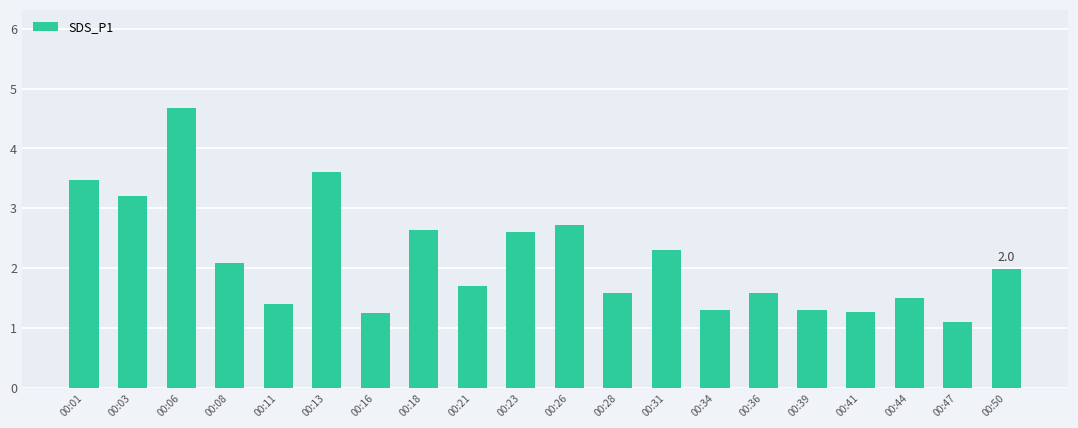

The value at 00:21 is 0.7. True or false?

False